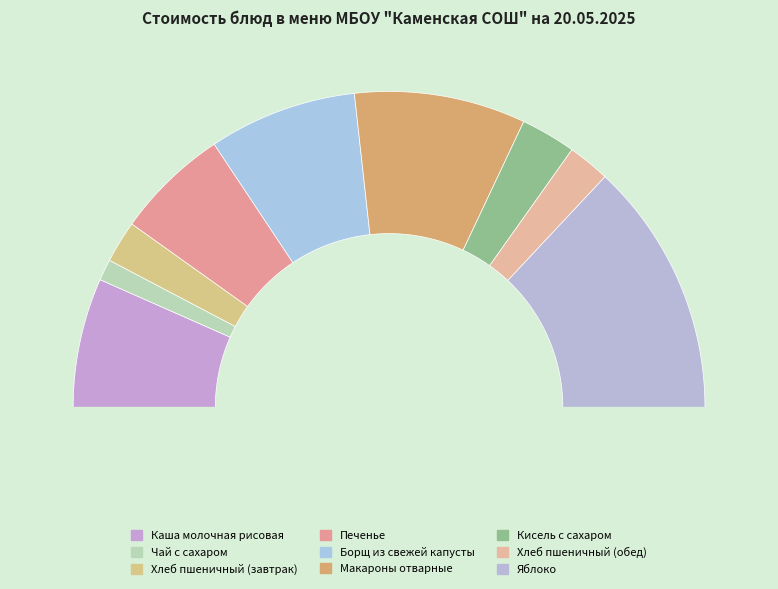

Count the number of slices in the pie.

9